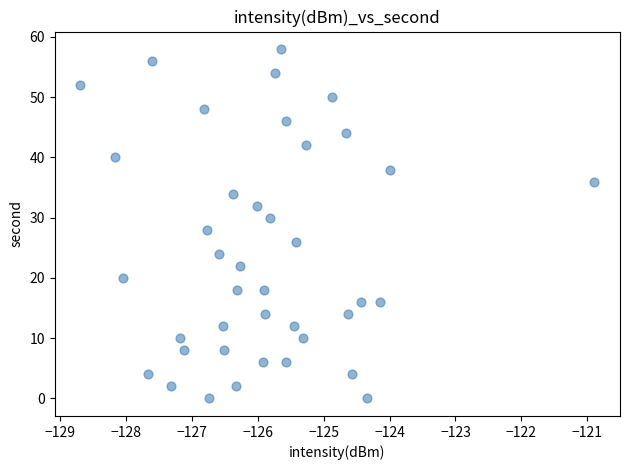

What is the range of Y values (max minus min)?

58